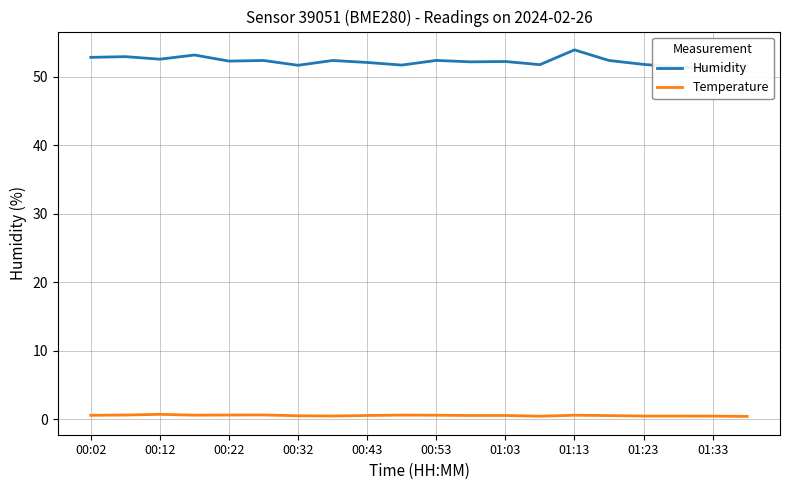

True or false: Humidity and Temperature intersect in this chart.

False